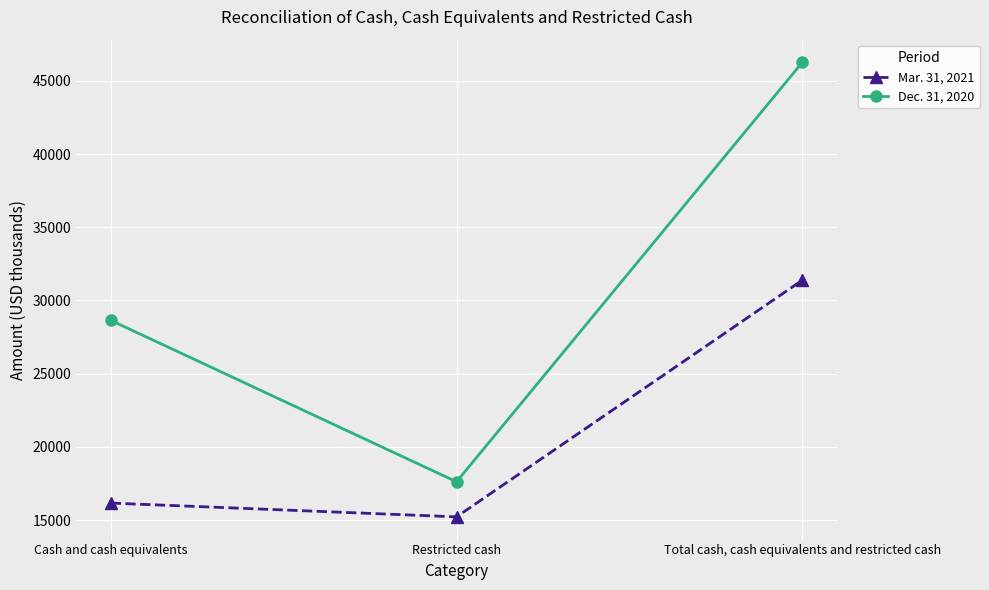

Which label corresponds to the largest value in the chart?

Total cash, cash equivalents and restricted cash